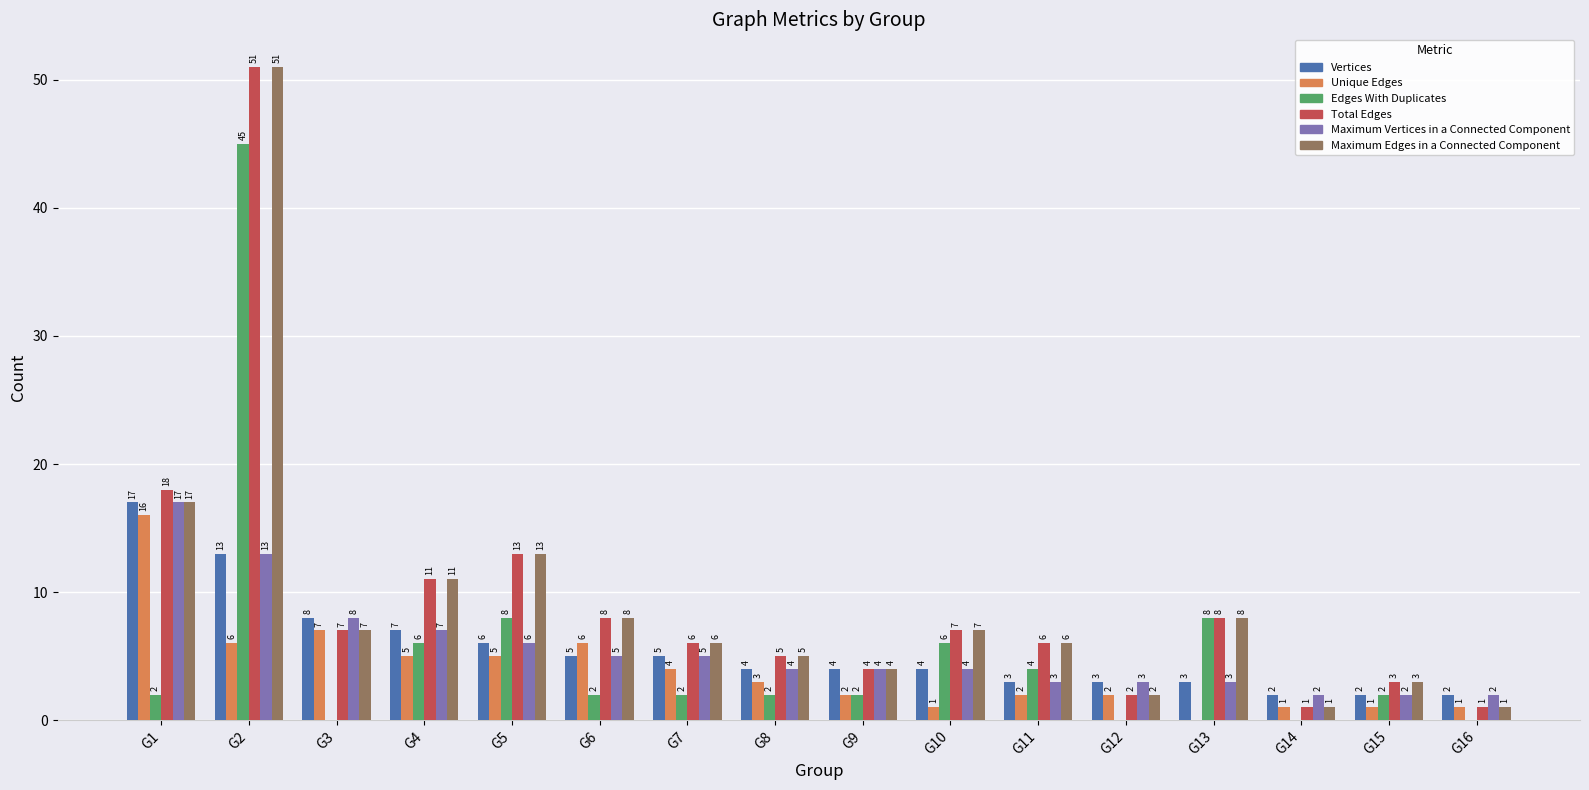

The value of Edges With Duplicates at G5 is 8. True or false?

True